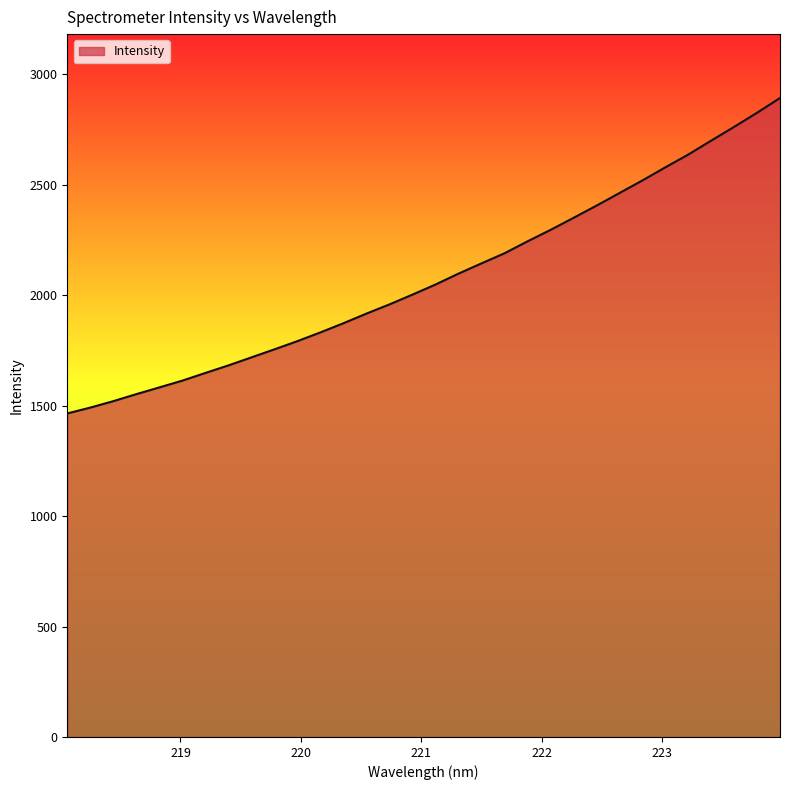

What is the difference between the maximum and minimum values?

1427.8